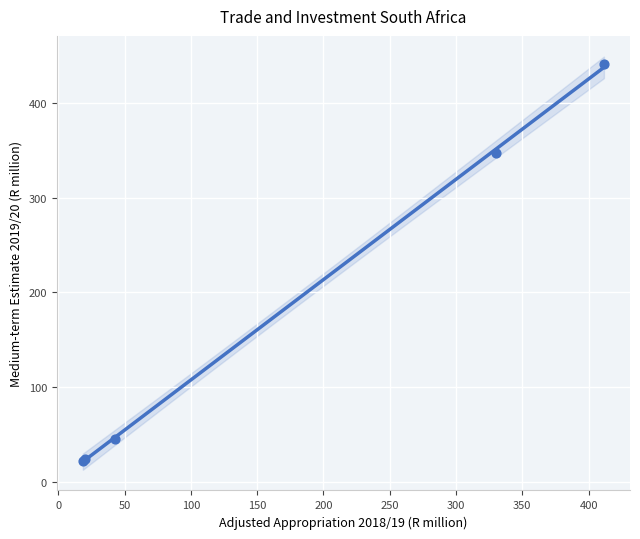

What Y value in the scatter plot is closest to 231?

347.0